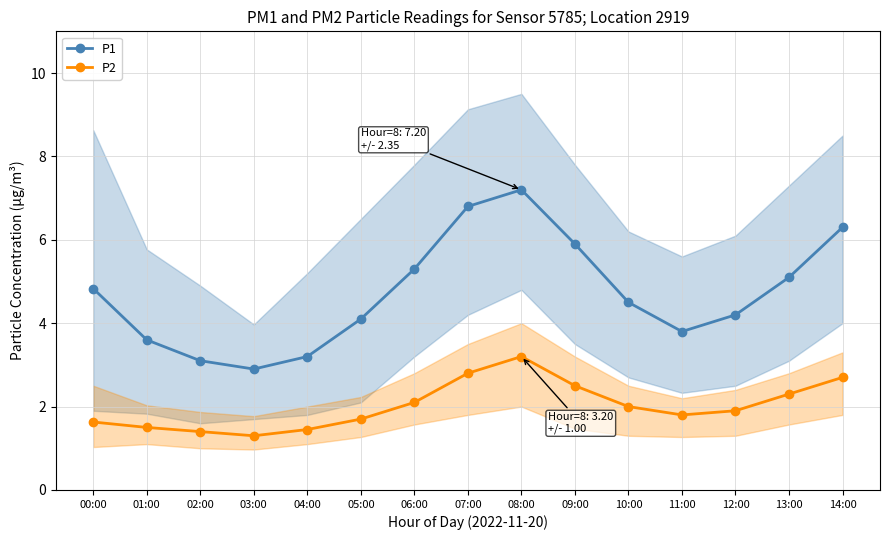

How many series are shown in this chart?

2